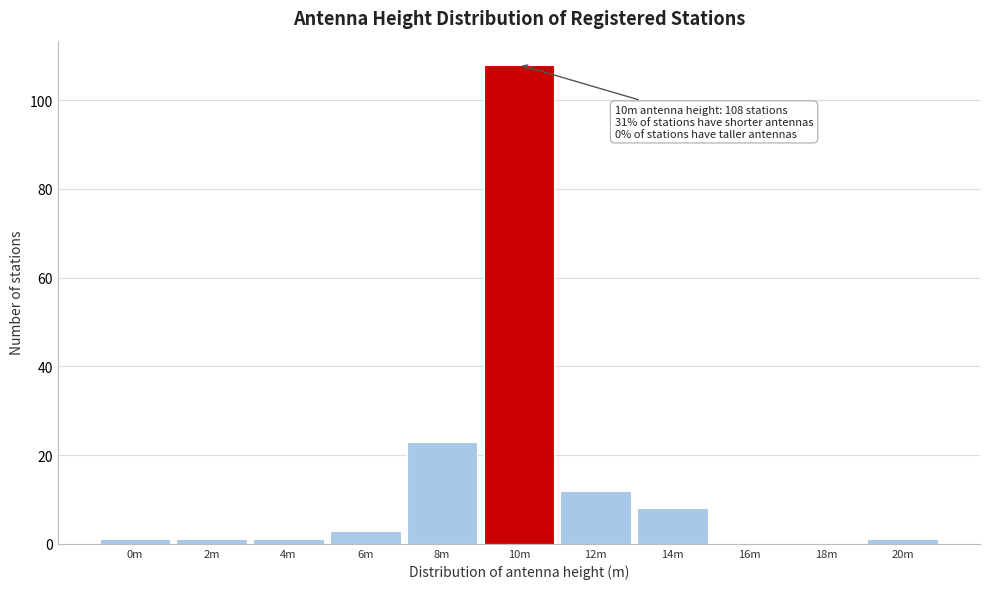

Reading left to right, list all the values displayed in this chart.

0m=1	2m=1	4m=1	6m=3	8m=23	10m=108	12m=12	14m=8	16m=0	18m=0	20m=1